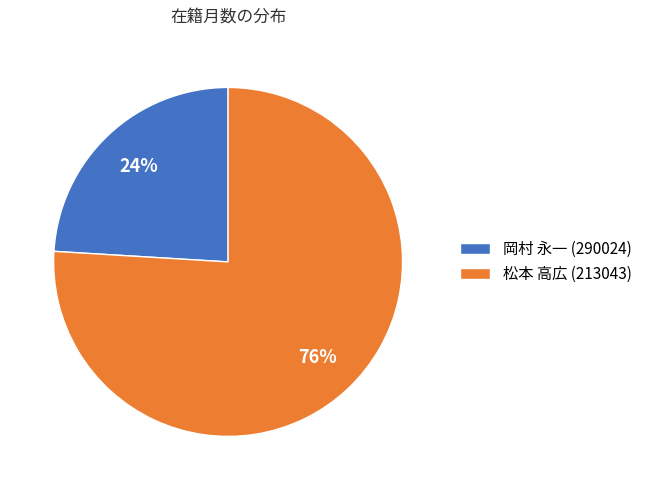

To the nearest percent, what is the average slice percentage?

50%